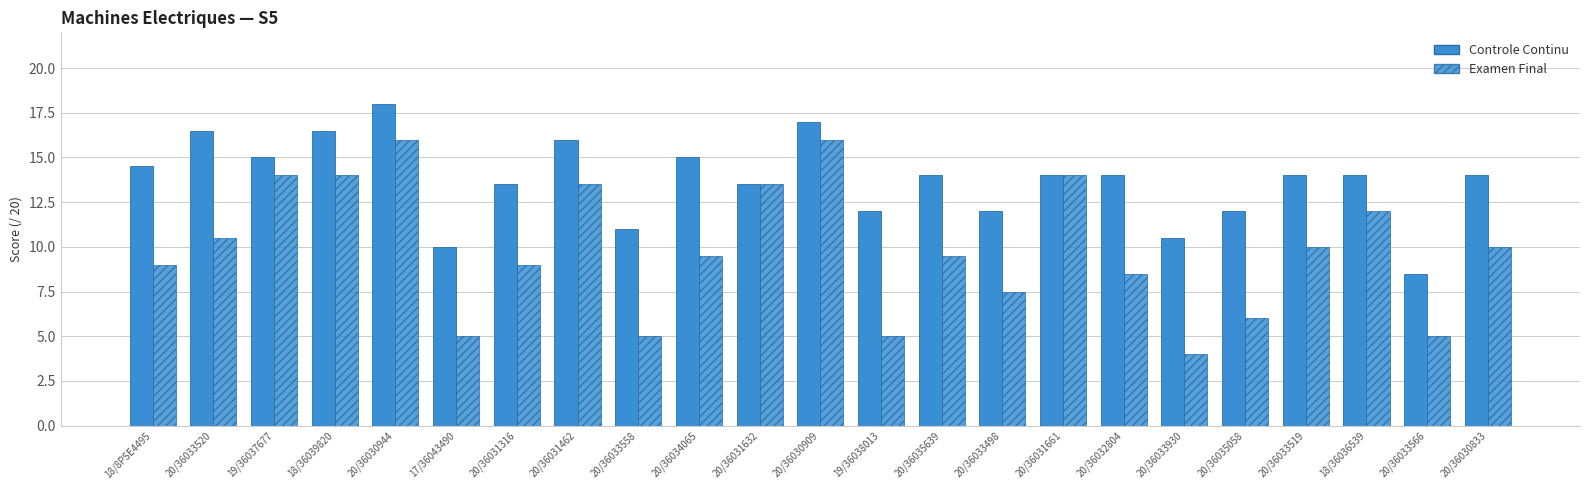

What is the difference between the Controle Continu values at 18/8PSE4495 and 20/36034065?

0.5